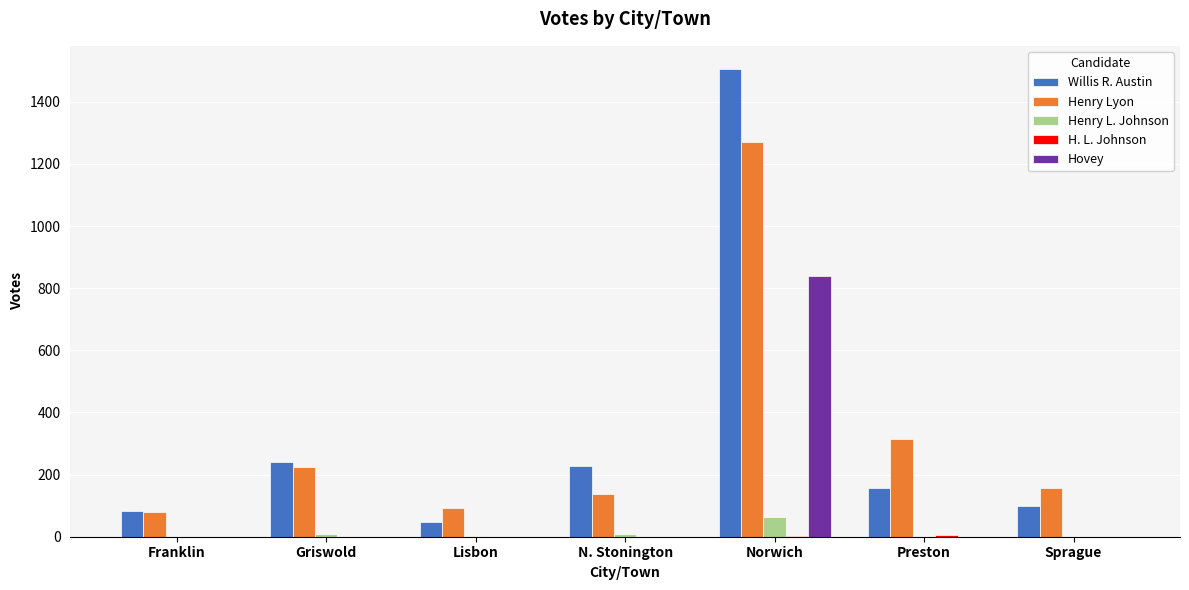

The value of Hovey at Sprague is 0. True or false?

True